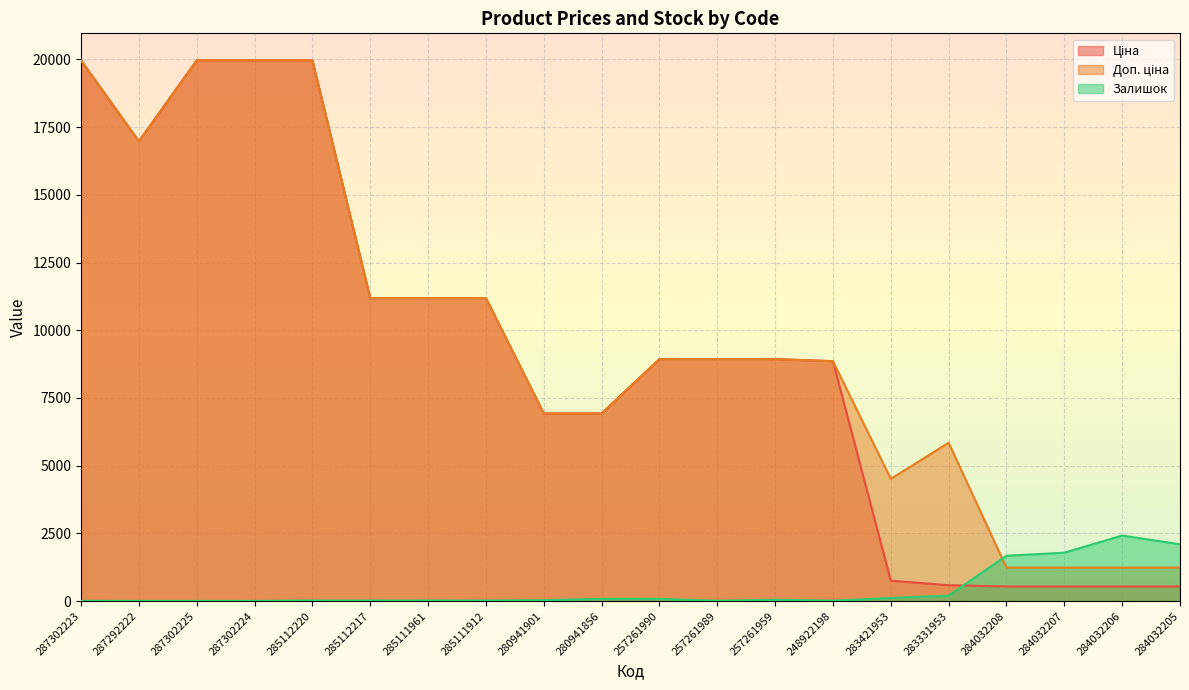

Reading left to right, what are all the values shown in this chart?

Ціна: 19964.2	16976.3	19964.2	19964.2	19964.2	11188.2	11188.2	11188.2	6925.7	6925.7	8934.1	8934.1	8934.1	8856.7	752.2	584.4	539.0	539.0	539.0	539.0
Доп. ціна: 19964.2	16976.3	19964.2	19964.2	19964.2	11188.2	11188.2	11188.2	6925.7	6925.7	8934.1	8934.1	8934.1	8856.7	4513.3	5843.9	1235.4	1235.4	1235.4	1235.4
Залишок: 7.0	4.0	5.0	3.0	17.0	17.0	17.0	15.0	31.0	81.0	80.0	7.0	49.0	11.0	113.0	202.0	1674.0	1786.0	2419.0	2096.0